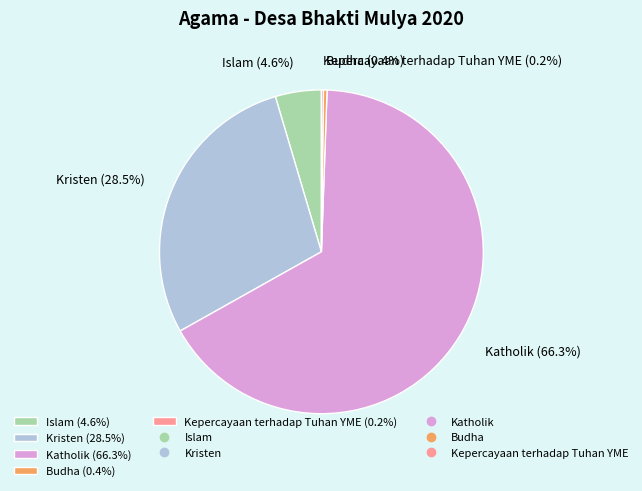

Is there a majority slice in this chart?

Yes